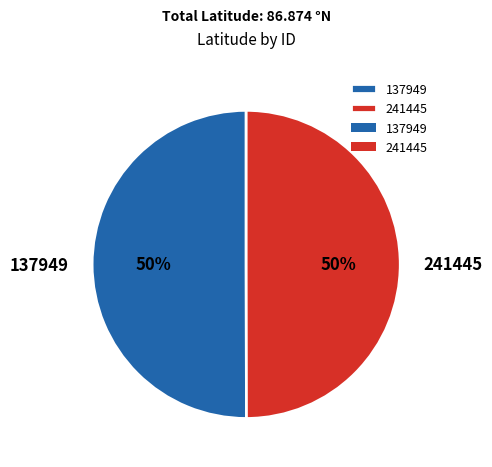

Do 137949 and 241445 together represent more than half of the pie?

Yes